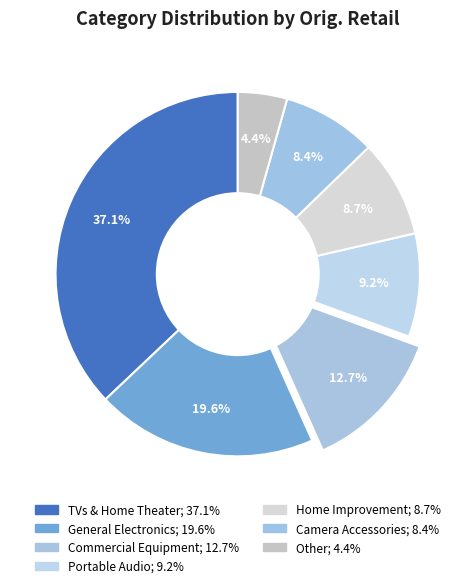

Do Commercial Equipment and Other together represent more than half of the pie?

No